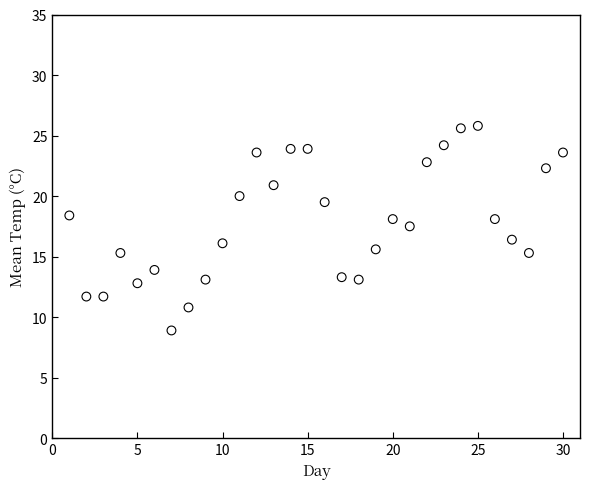

What is the range of Y values (max minus min)?

16.9